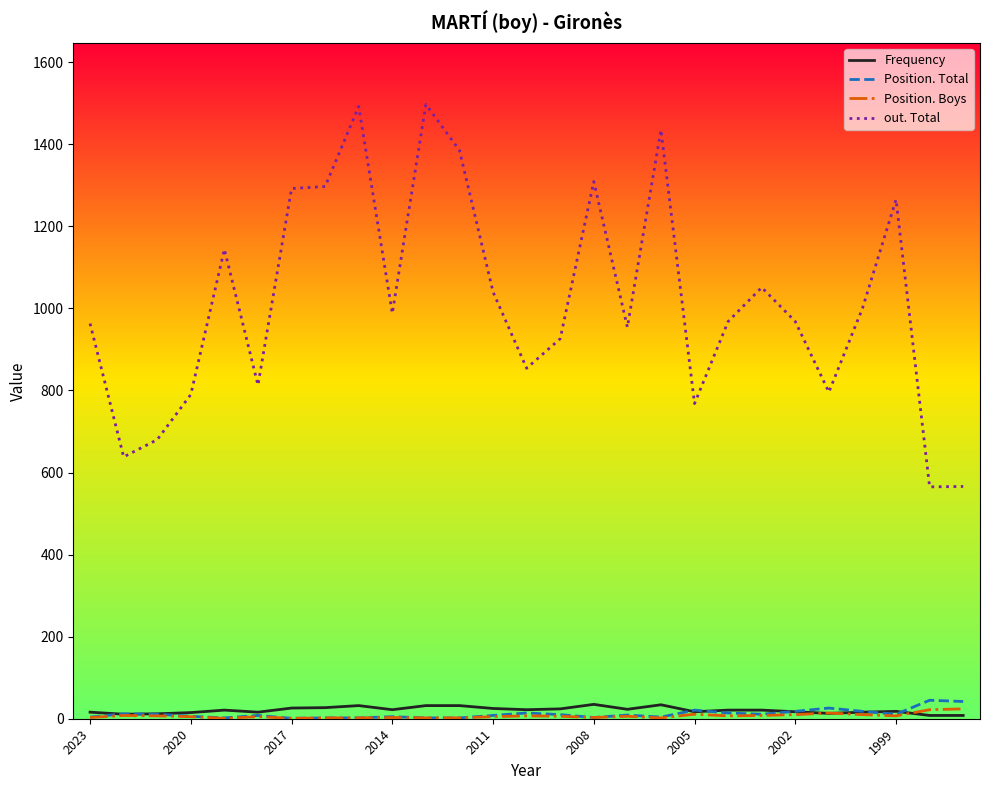

Which series has the largest range (max minus min)?

out. Total